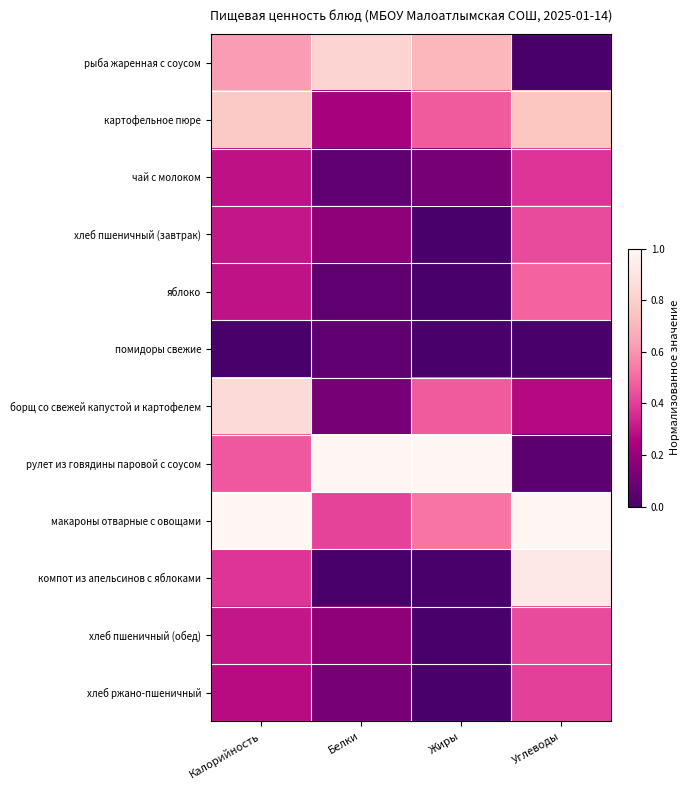

Which series changed the most between Калорийность and Белки?

борщ со свежей капустой и картофелем